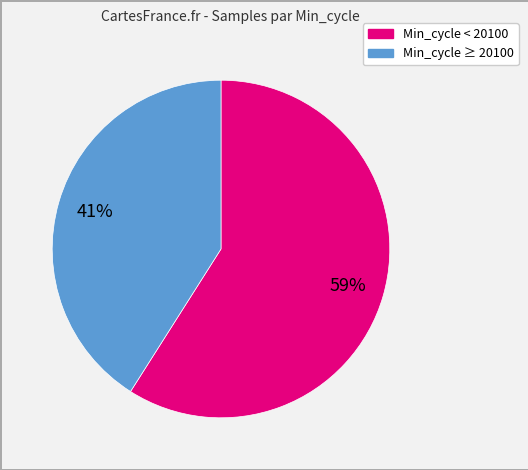

Is there a majority slice in this chart?

Yes